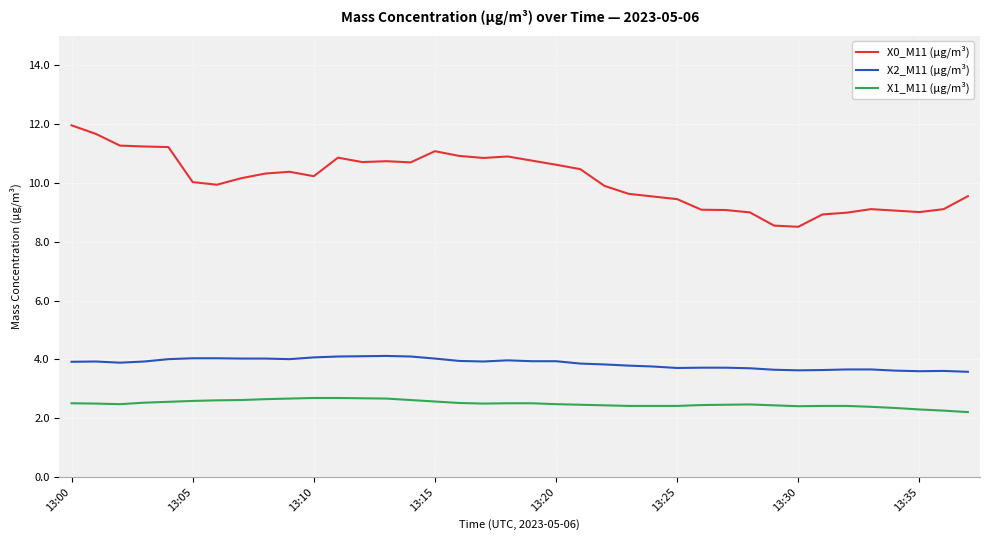

What is the smallest value displayed?

2.2